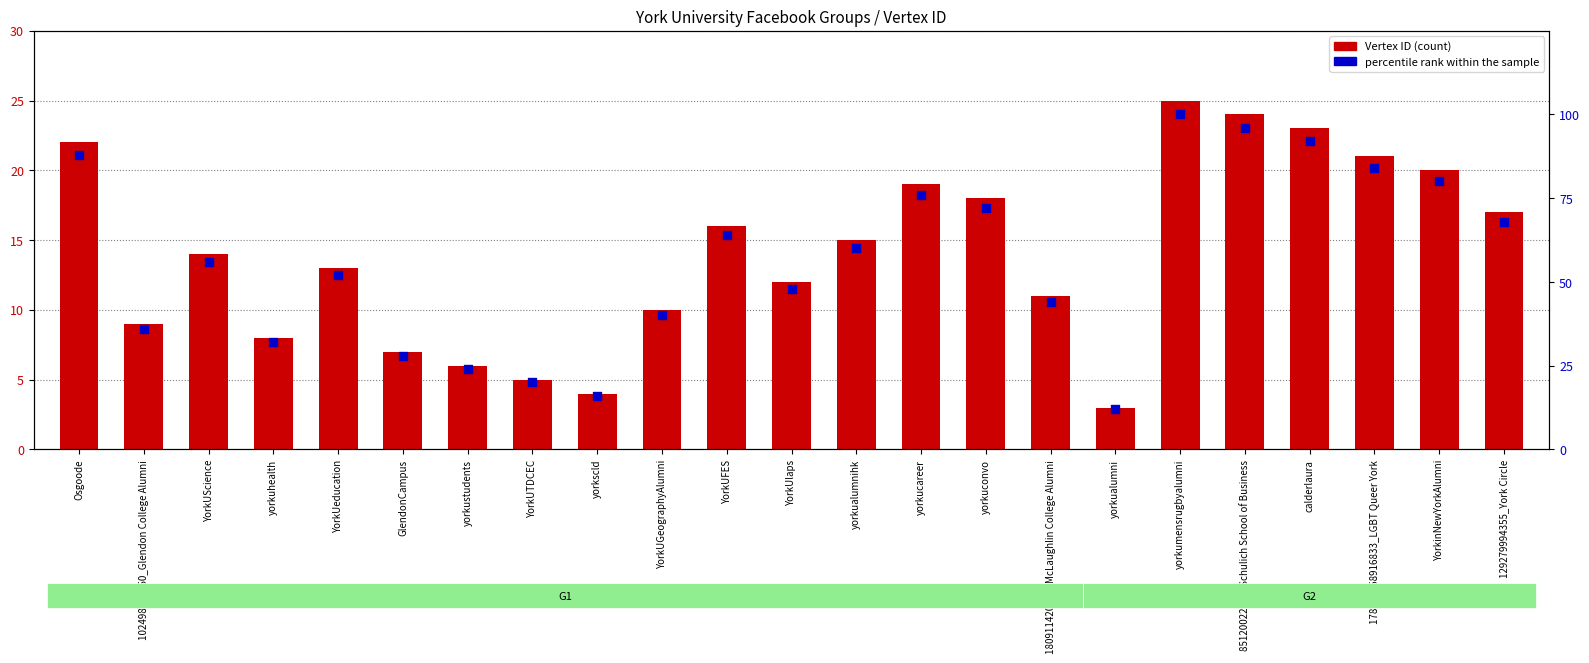

Which series has the largest total across all categories?

percentile rank within the sample